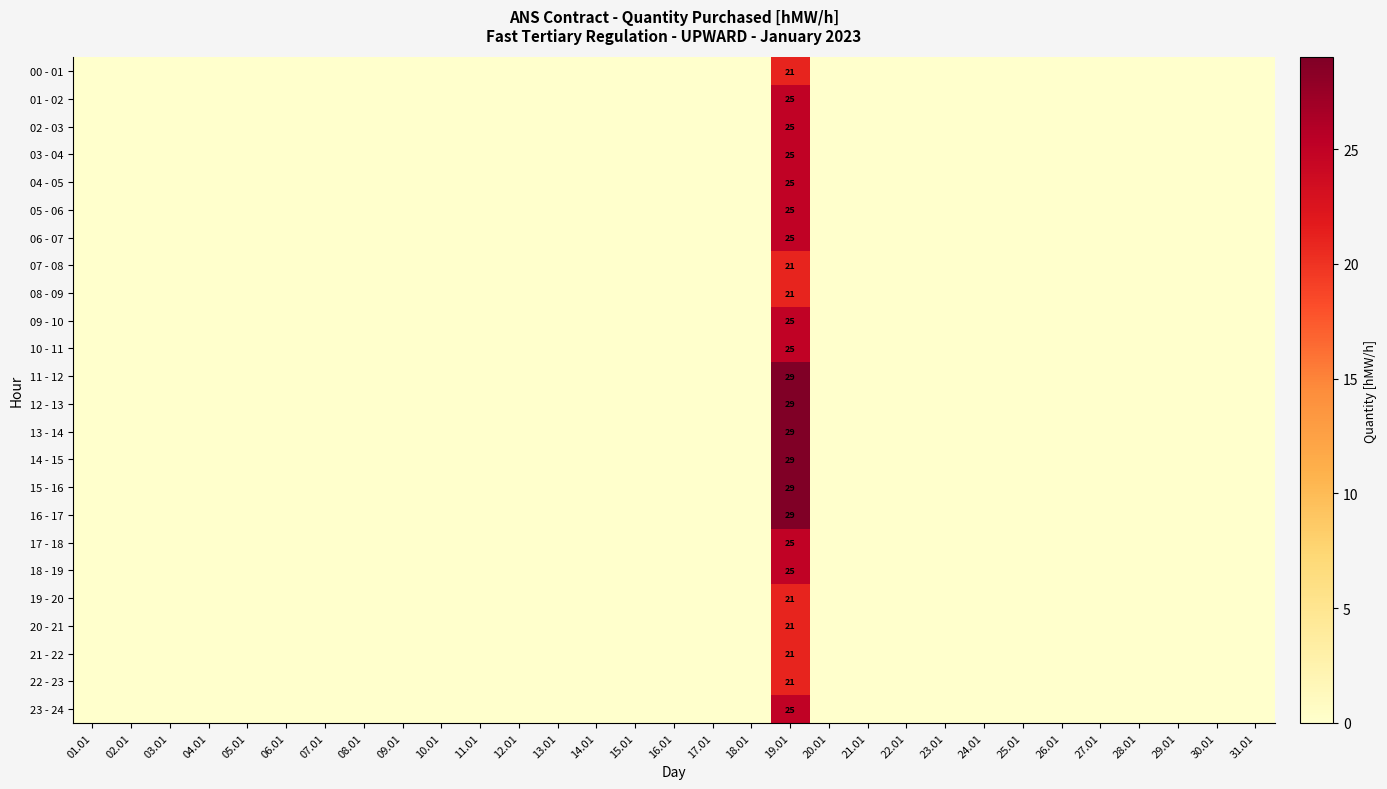

How many positive values does the 09 - 10 series have?

1